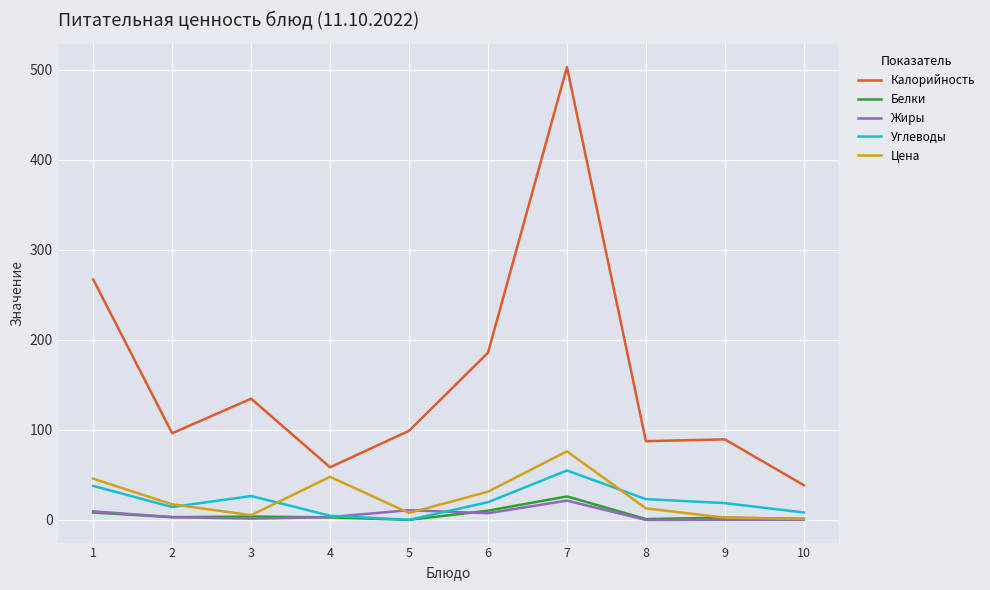

What is the total value across all series at 3?

172.1